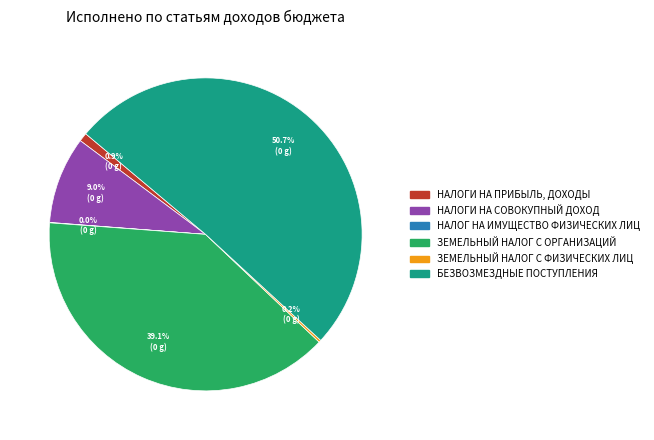

What percentage is NOT represented by НАЛОГИ НА ПРИБЫЛЬ, ДОХОДЫ?

99.1%